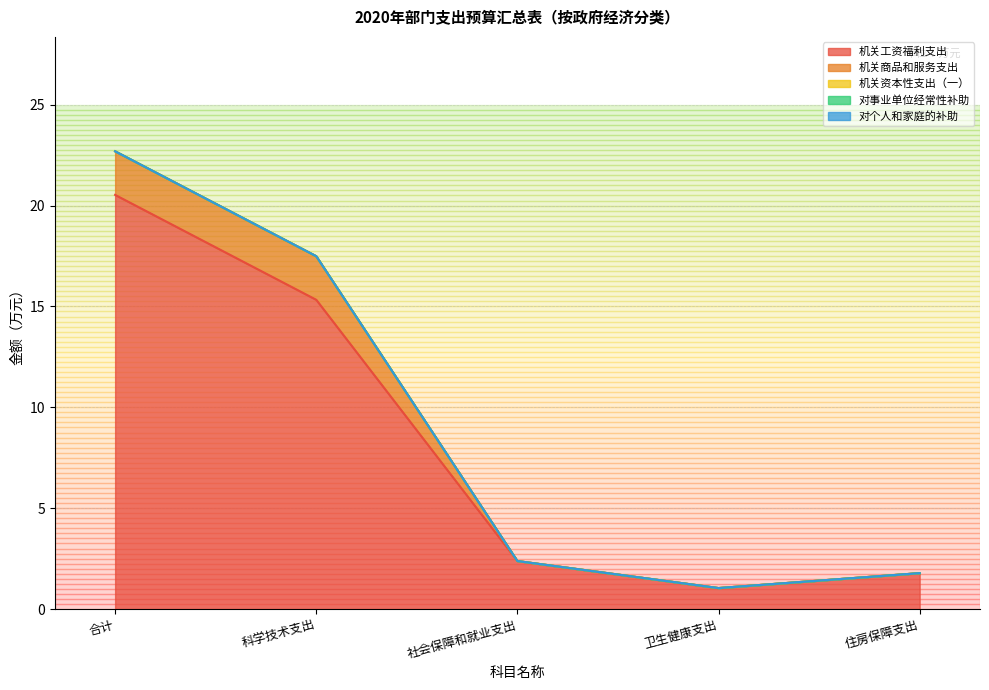

Where is the first local minimum for 机关工资福利支出?

卫生健康支出